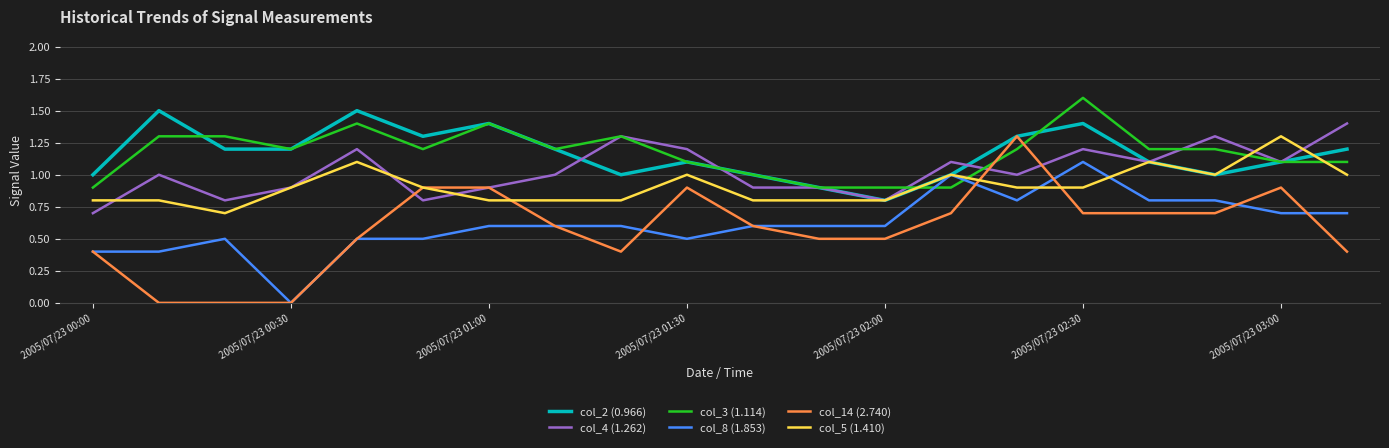

True or false: col_4 (1.262) and col_8 (1.853) intersect in this chart.

False